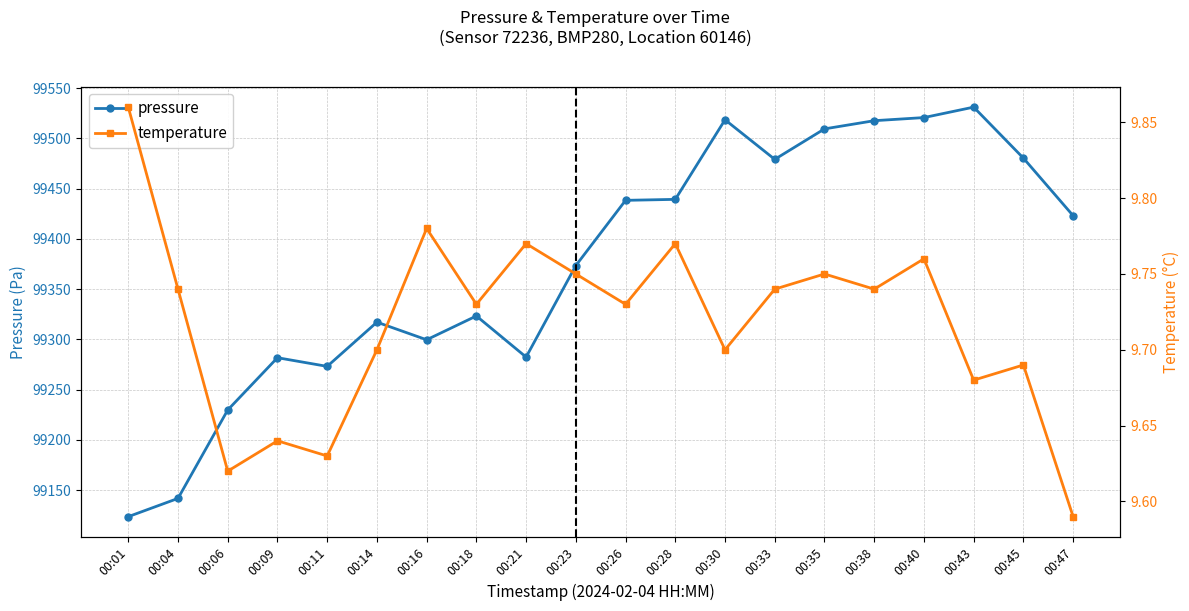

The value of temperature at 00:09 is 2.9. True or false?

False